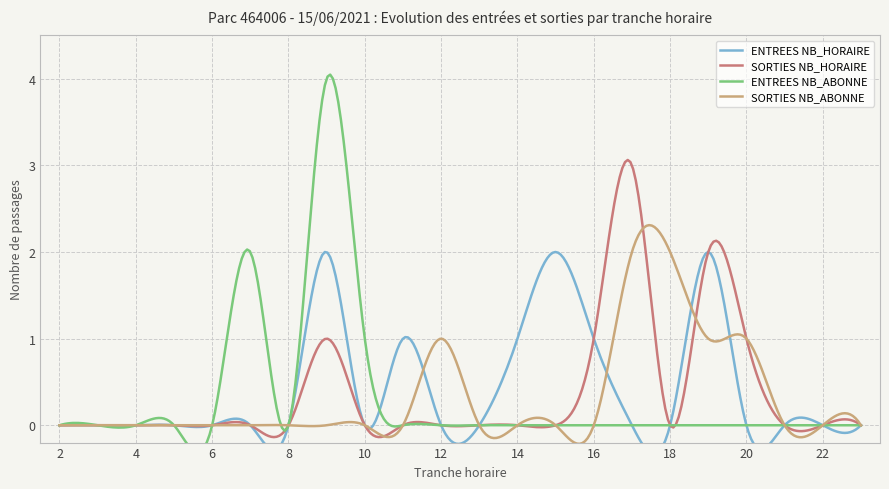

At 10, list the series in order from largest to smallest.

ENTREES NB_ABONNE, ENTREES NB_HORAIRE, SORTIES NB_HORAIRE, SORTIES NB_ABONNE